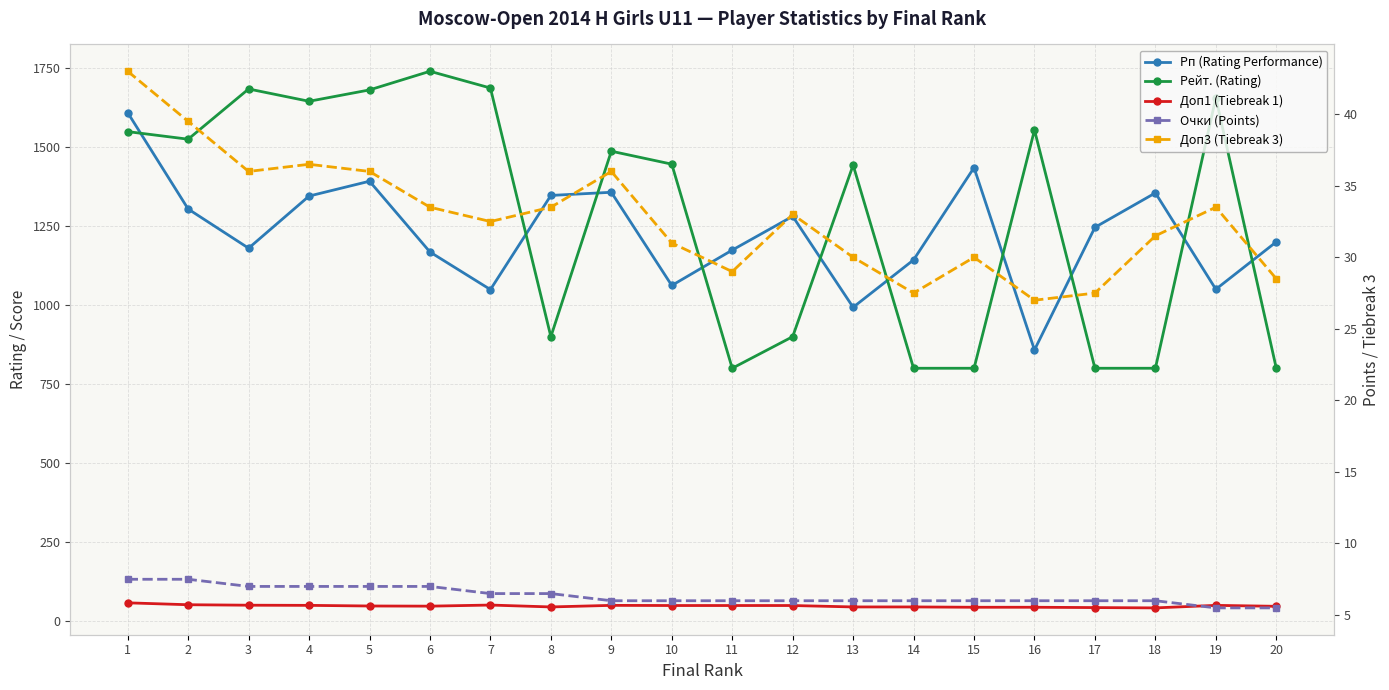

Reading left to right, extract all data points from this chart.

Рп (Rating Performance): 1609.0	1304.0	1180.0	1345.0	1392.0	1168.0	1049.0	1347.0	1357.0	1062.0	1174.0	1281.0	993.0	1143.0	1435.0	858.0	1246.0	1355.0	1050.0	1200.0
Рейт. (Rating): 1549.0	1525.0	1684.0	1645.0	1681.0	1740.0	1687.0	900.0	1487.0	1446.0	800.0	900.0	1443.0	800.0	800.0	1554.0	800.0	800.0	1656.0	800.0
Доп1 (Tiebreak 1): 57.5	51.5	50.0	49.5	47.5	47.0	50.5	44.5	49.5	49.0	49.0	49.0	44.5	44.5	43.5	43.5	42.5	41.5	49.5	46.5
Очки (Points): 7.5	7.5	7.0	7.0	7.0	7.0	6.5	6.5	6.0	6.0	6.0	6.0	6.0	6.0	6.0	6.0	6.0	6.0	5.5	5.5
Доп3 (Tiebreak 3): 43.0	39.5	36.0	36.5	36.0	33.5	32.5	33.5	36.0	31.0	29.0	33.0	30.0	27.5	30.0	27.0	27.5	31.5	33.5	28.5